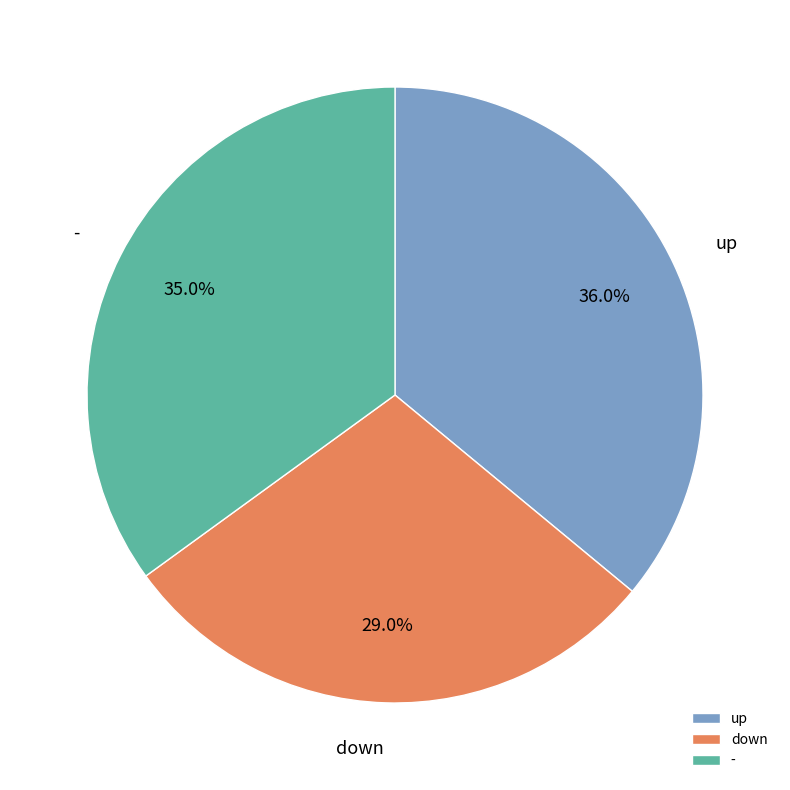

To the nearest percent, what percentage of the pie is down?

29%